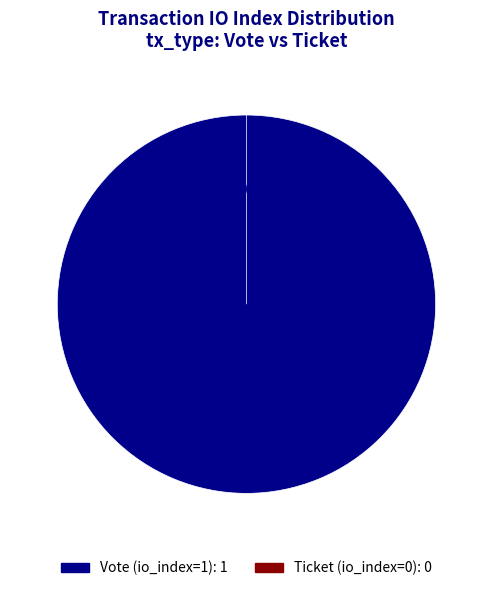

What is the change in value from Vote (io_index=1) to Ticket (io_index=0)?

-1